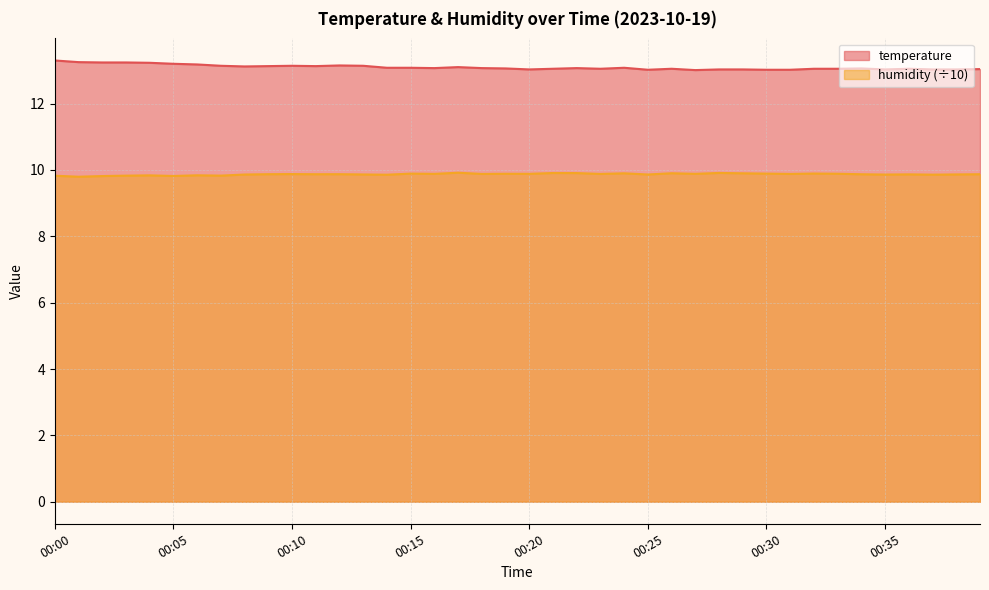

At which category does humidity reach its first local valley?

00:01